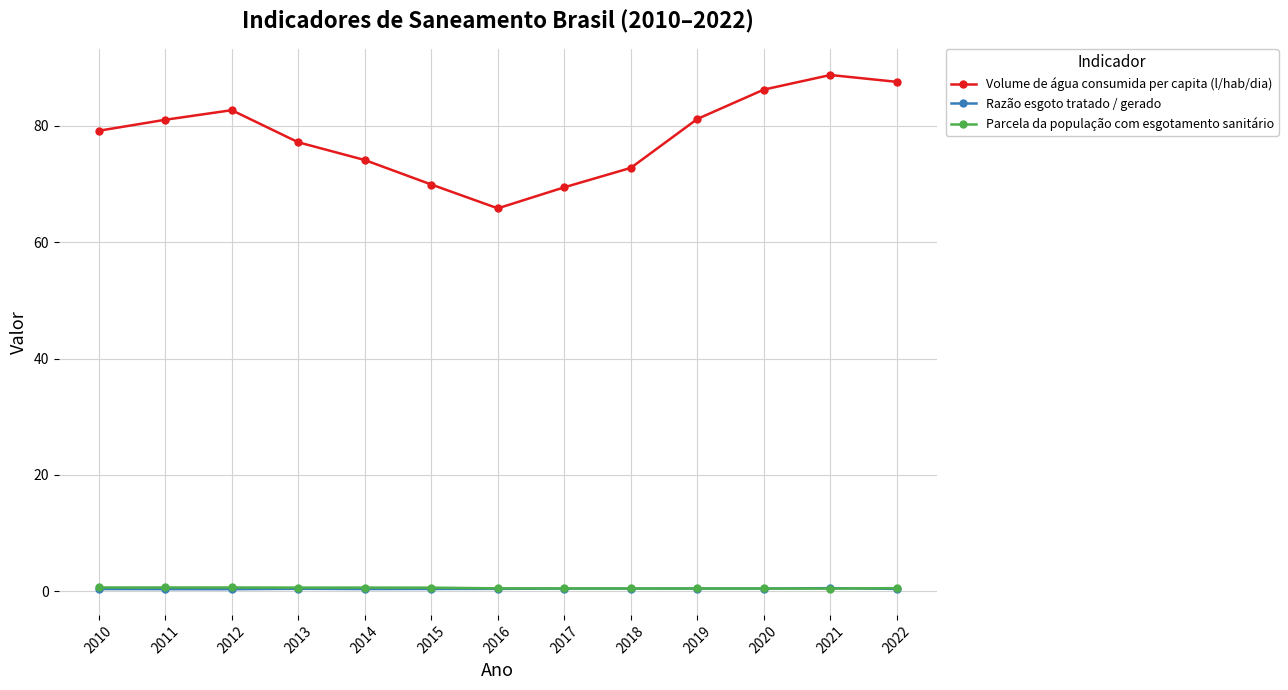

What is the total value across all series at 2022?

88.5